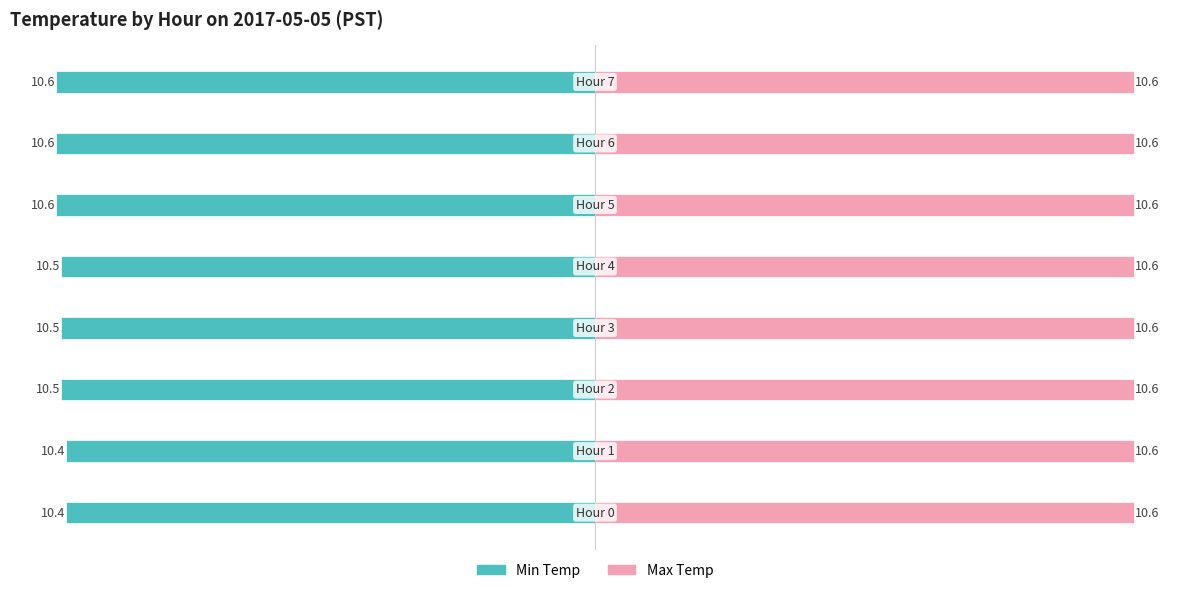

At −10, list the series in order from largest to smallest.

Max Temp, Min Temp